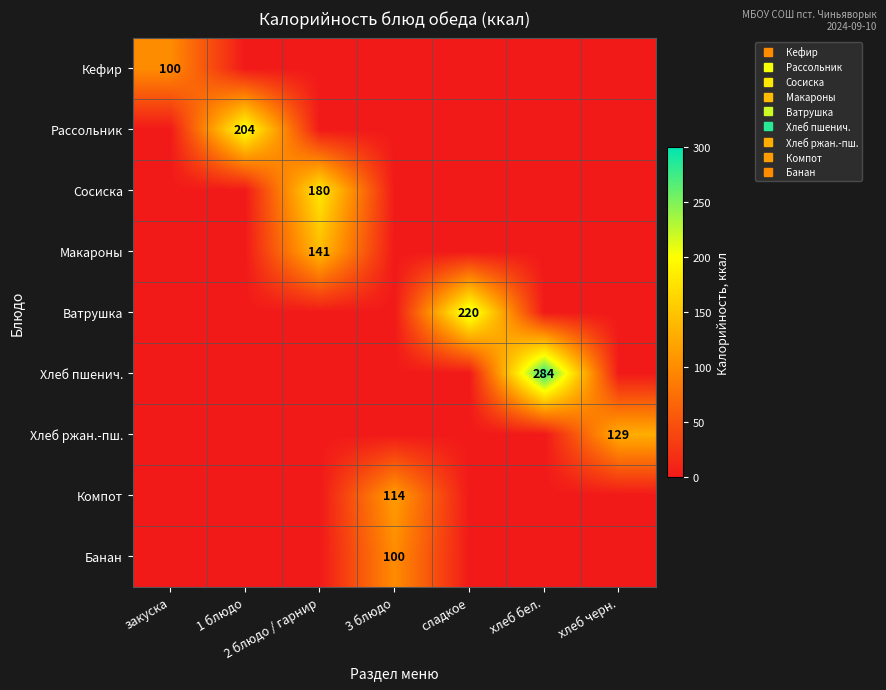

How many values in the Кефир series exceed 0?

1